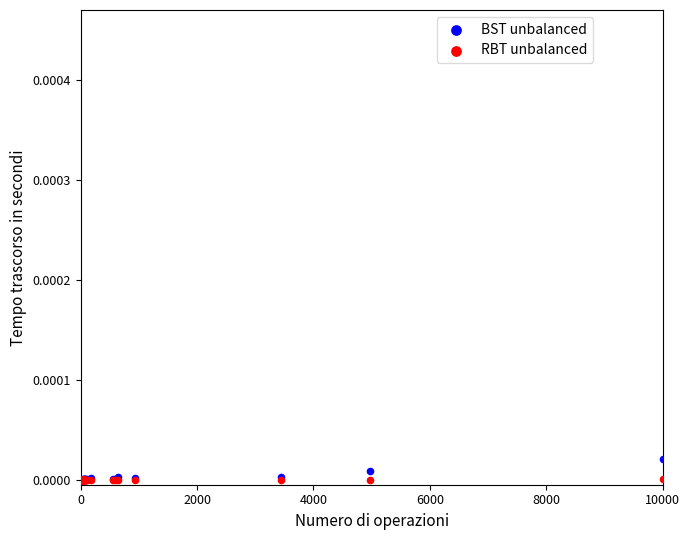

What are all the series names shown in the legend?

BST unbalanced, RBT unbalanced